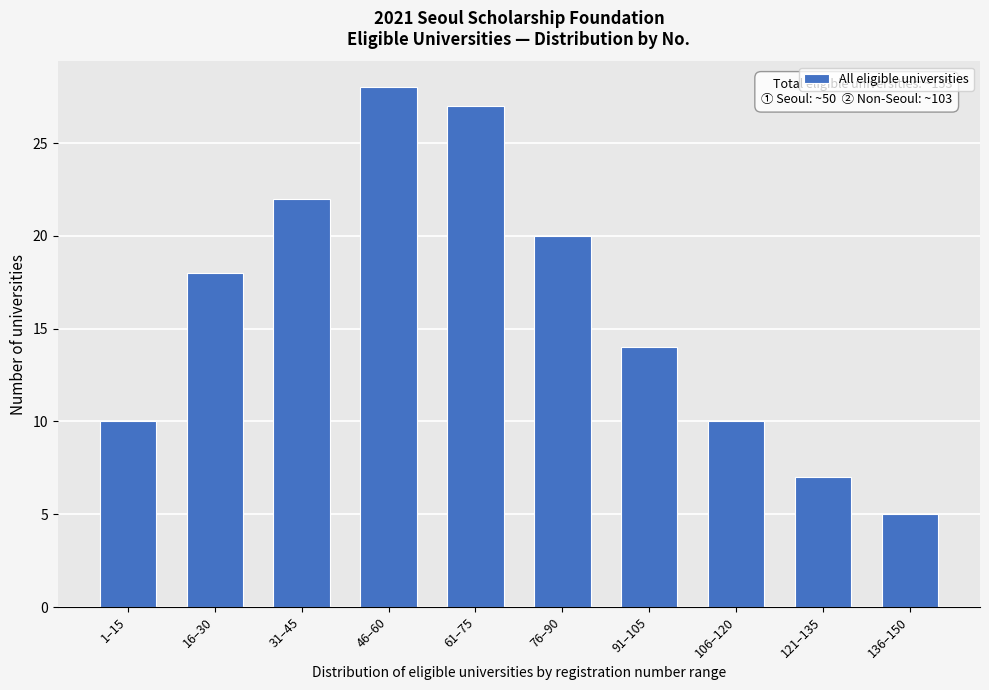

Reading right to left, transcribe all the data shown in this chart.

136–150=5	121–135=7	106–120=10	91–105=14	76–90=20	61–75=27	46–60=28	31–45=22	16–30=18	1–15=10